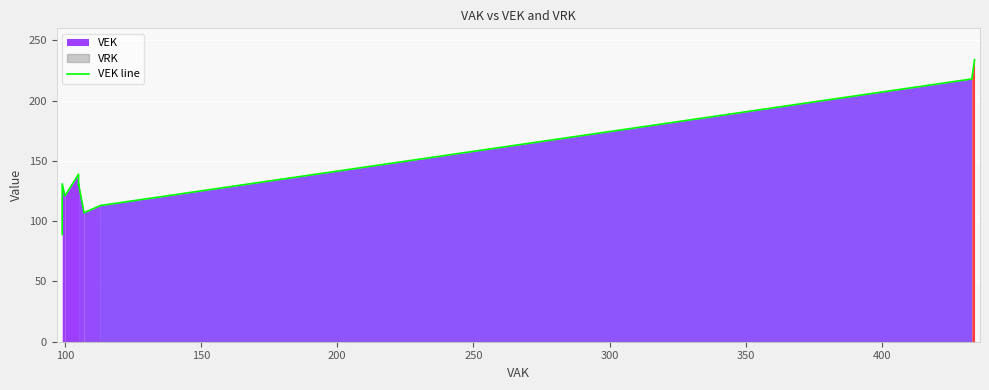

What is the value of the 20th point from the left?

113